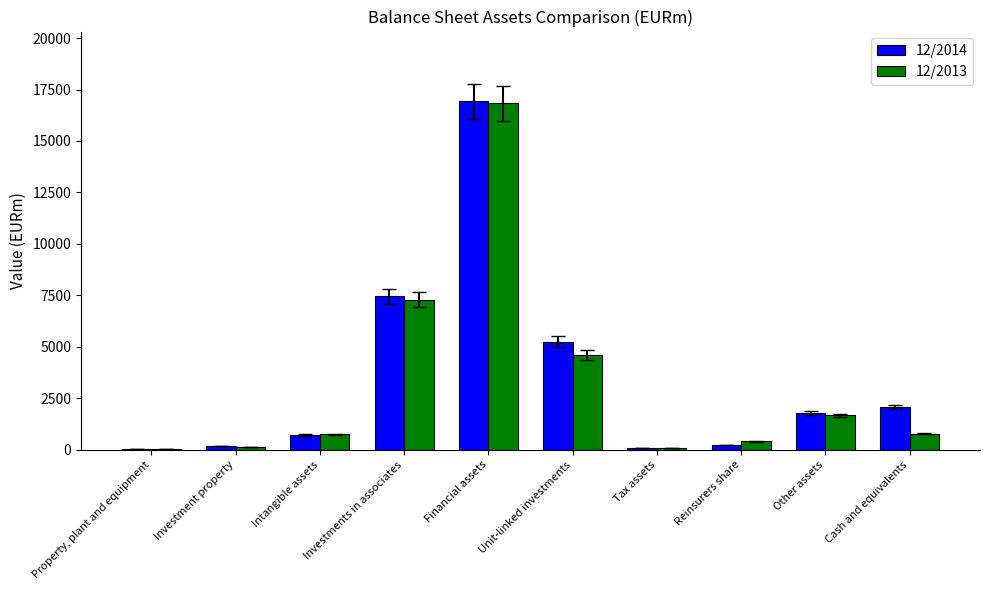

At which category does the chart reach its peak across all series?

Financial assets